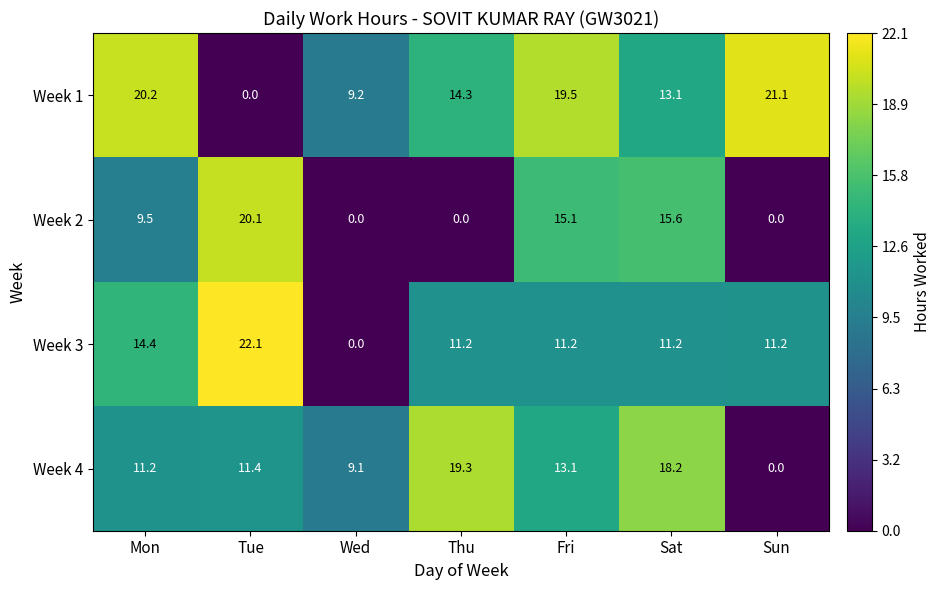

Reading left to right, what are all the values shown in this chart?

Week 1: Mon=20.2	Tue=0.0	Wed=9.2	Thu=14.3	Fri=19.5	Sat=13.1	Sun=21.1
Week 2: Mon=9.5	Tue=20.1	Wed=0.0	Thu=0.0	Fri=15.1	Sat=15.6	Sun=0.0
Week 3: Mon=14.4	Tue=22.1	Wed=0.0	Thu=11.2	Fri=11.2	Sat=11.2	Sun=11.2
Week 4: Mon=11.2	Tue=11.4	Wed=9.1	Thu=19.3	Fri=13.1	Sat=18.2	Sun=0.0